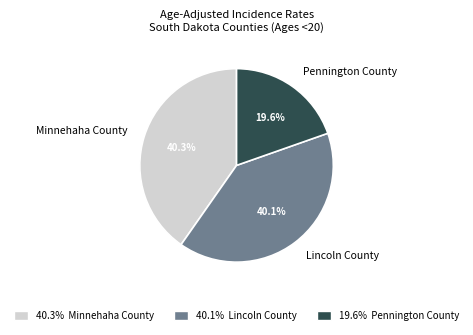

To the nearest percent, what is the combined percentage of Lincoln County and Pennington County?

60%